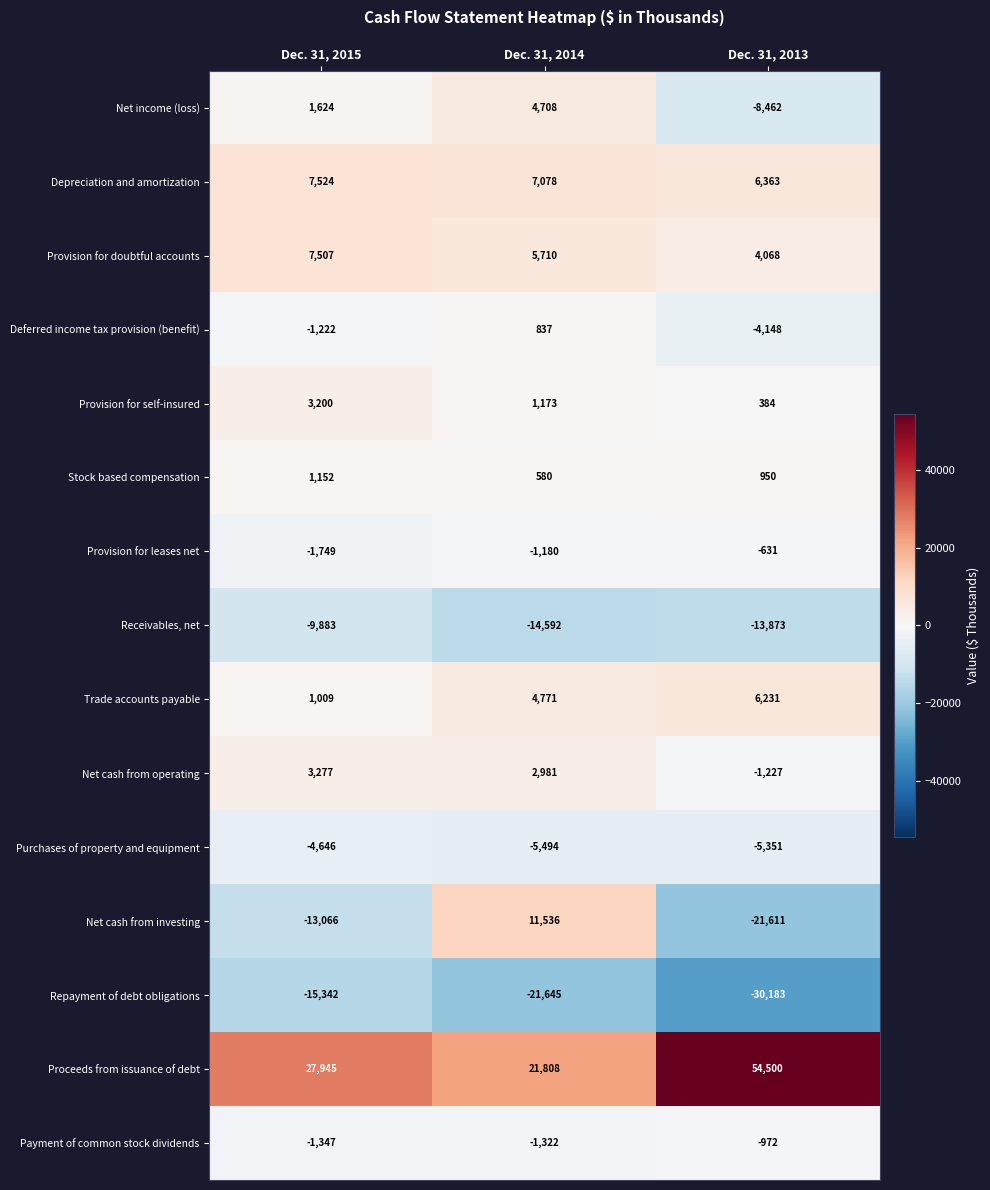

What is the minimum value shown in the chart?

-30183